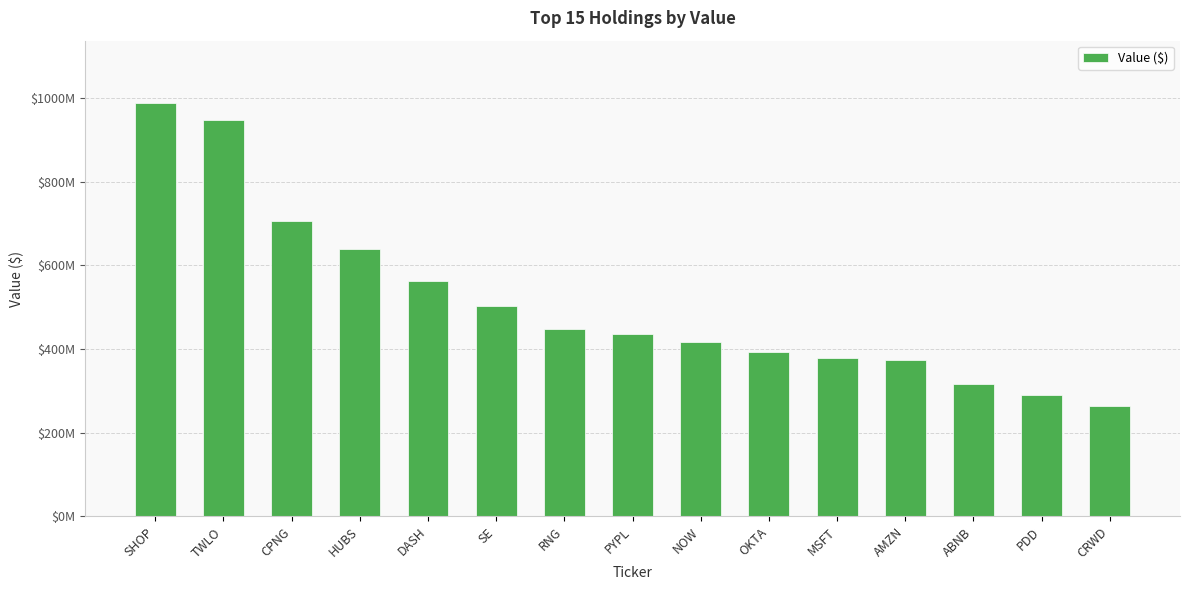

How many series are shown in this chart?

1